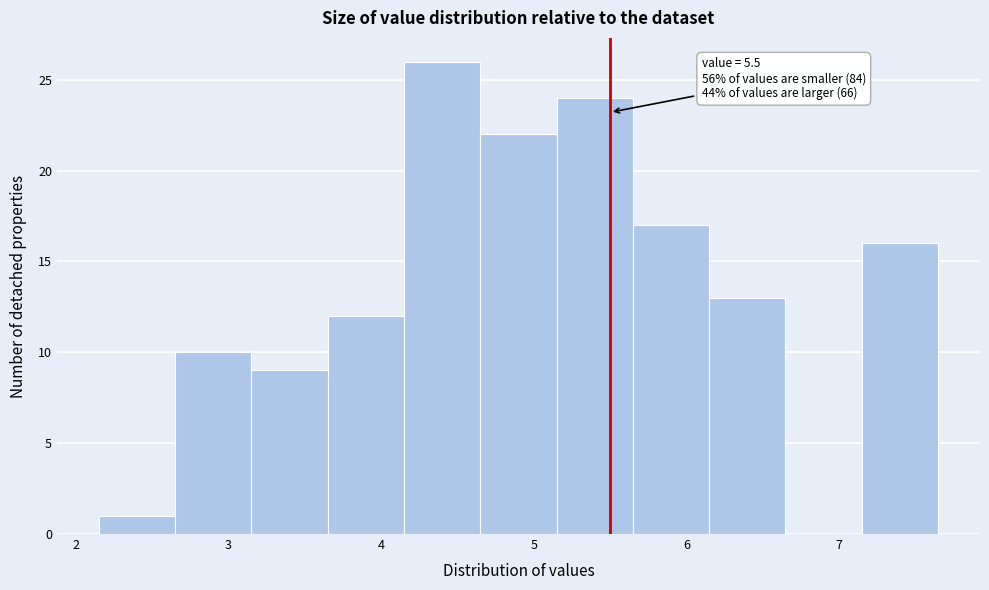

Over which range of the x-axis is the bar tallest?

4.15 to 4.65